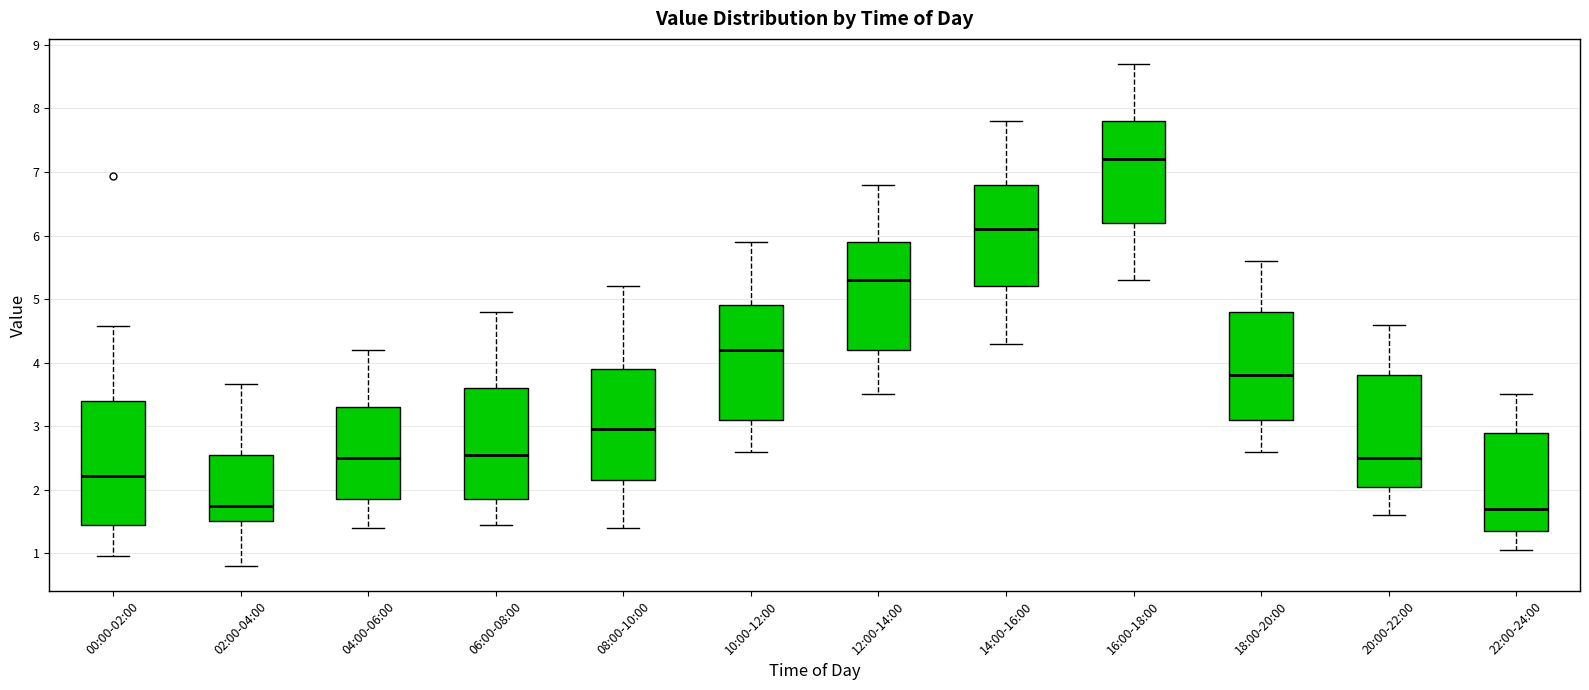

Comparing the boxes themselves (not the whiskers), which one is the tallest?

00:00-02:00